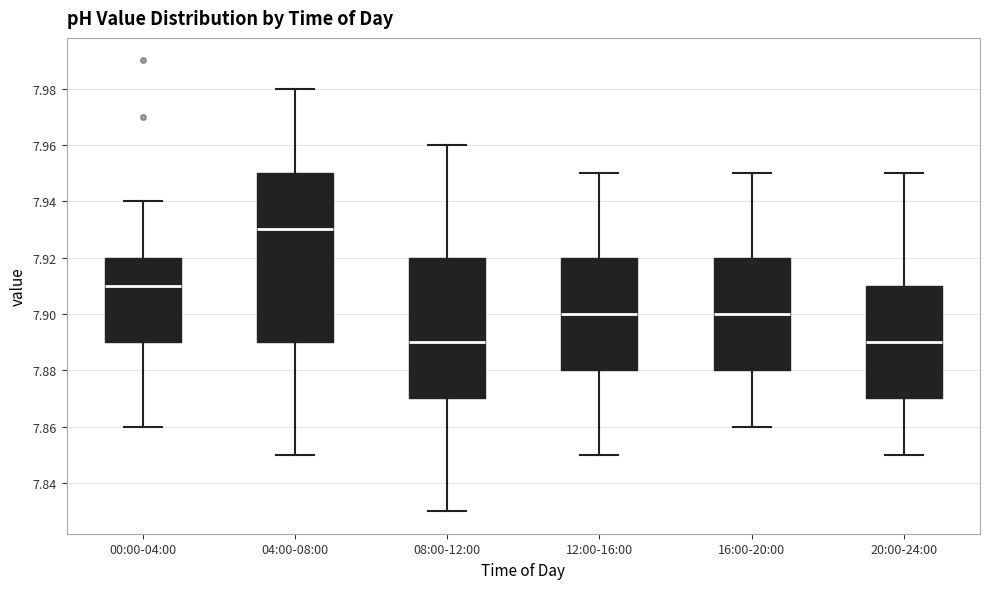

Reading left to right, read every box against the y-axis: the position of its median line, the range the box covers, and the ends of its whiskers. The values are not printed on the chart, so give them approximately, as read against the axis.

00:00-04:00: median 7.91, box 7.89 to 7.92, whiskers 7.86 to 7.94
04:00-08:00: median 7.93, box 7.89 to 7.95, whiskers 7.85 to 7.98
08:00-12:00: median 7.89, box 7.87 to 7.92, whiskers 7.83 to 7.96
12:00-16:00: median 7.90, box 7.88 to 7.92, whiskers 7.85 to 7.95
16:00-20:00: median 7.90, box 7.88 to 7.92, whiskers 7.86 to 7.95
20:00-24:00: median 7.89, box 7.87 to 7.91, whiskers 7.85 to 7.95